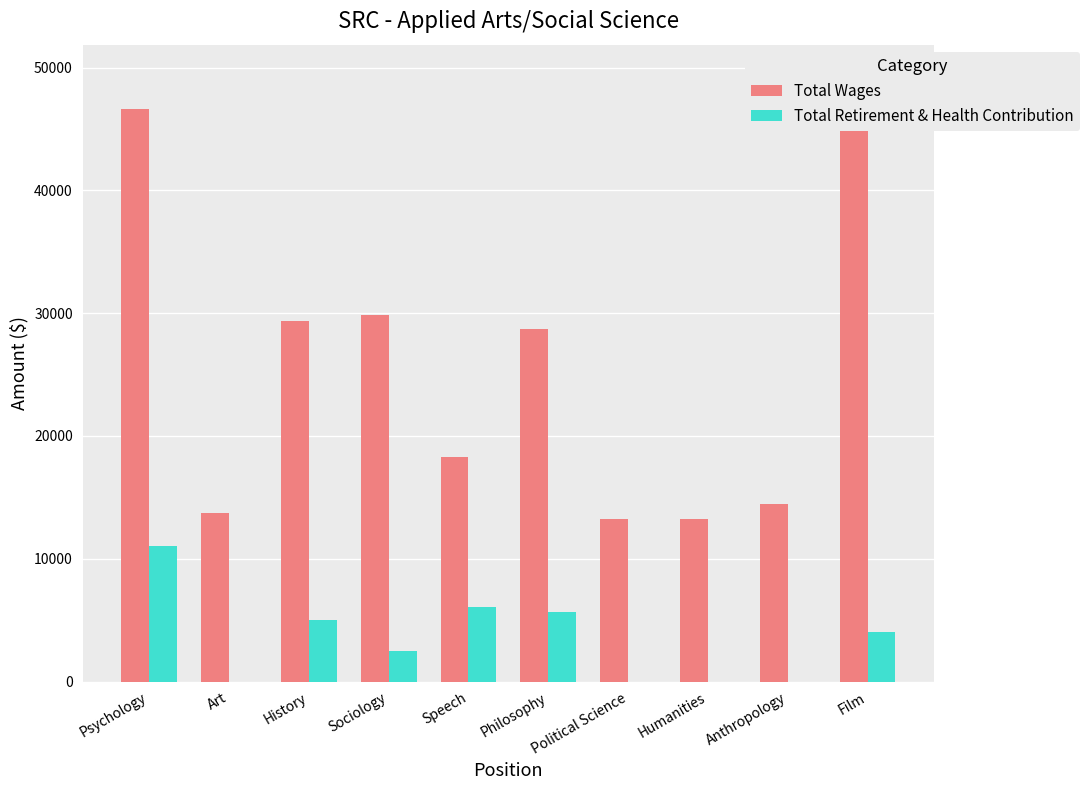

Count the number of data series in this chart.

2